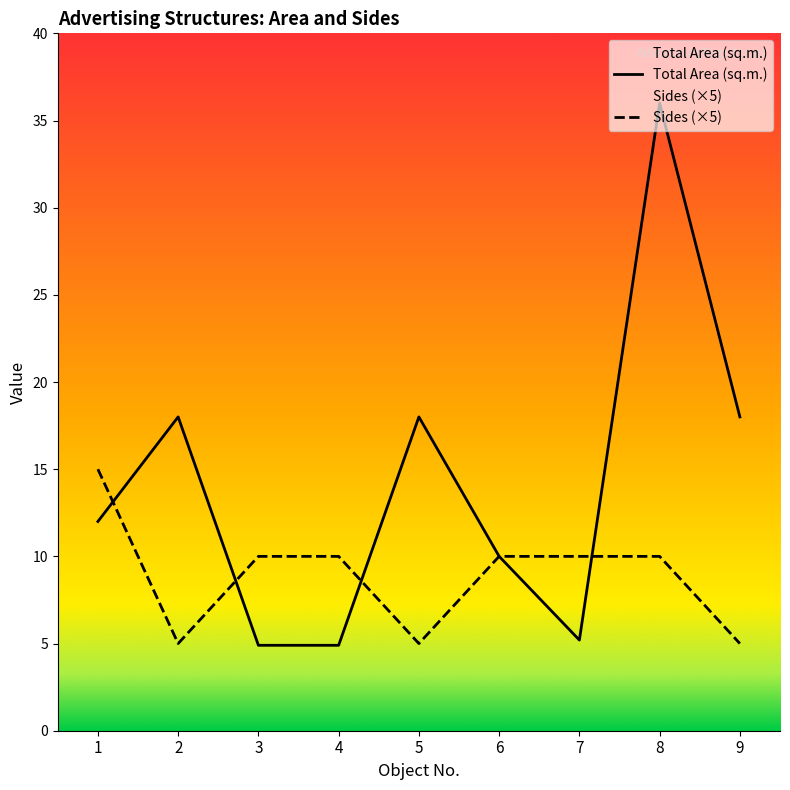

What is the lowest value of the Sides (×5) series?

5.0